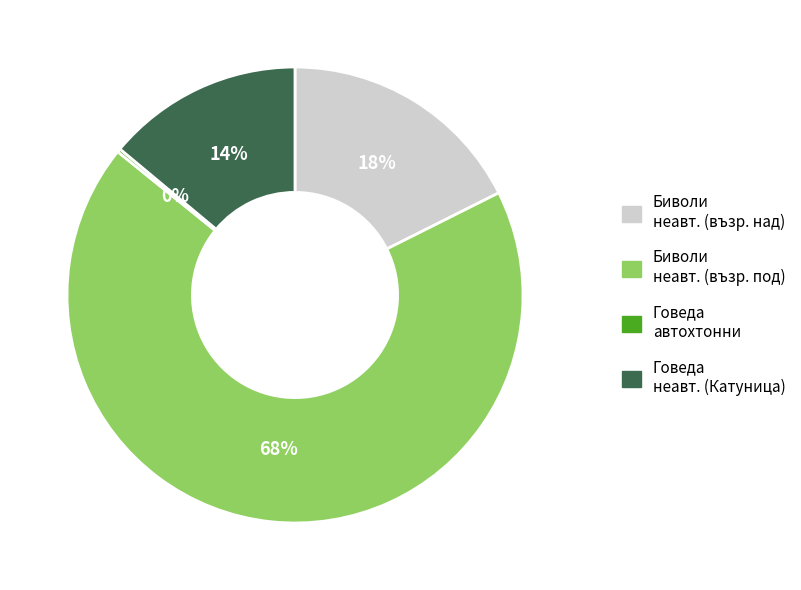

Is there any slice that represents more than half of the pie?

Yes